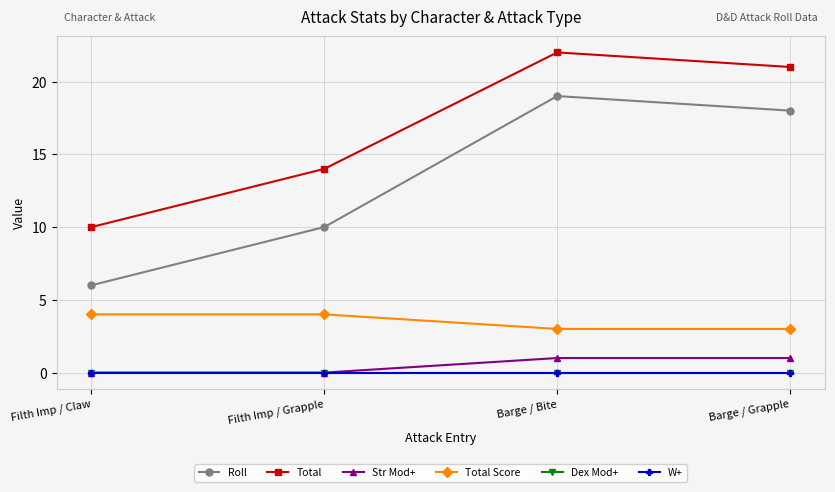

Does the chart have visible grid lines?

Yes